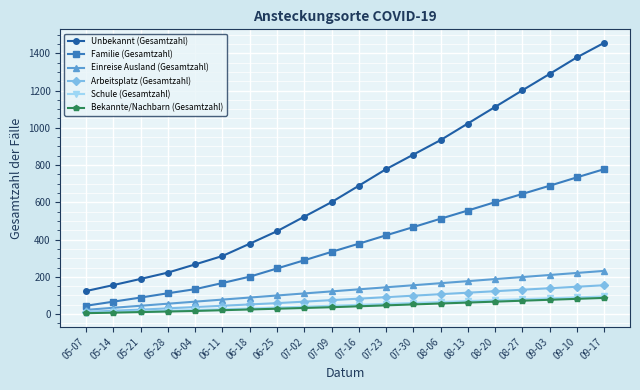

Which series changed the most between 05-07 and 07-16?

Unbekannt (Gesamtzahl)